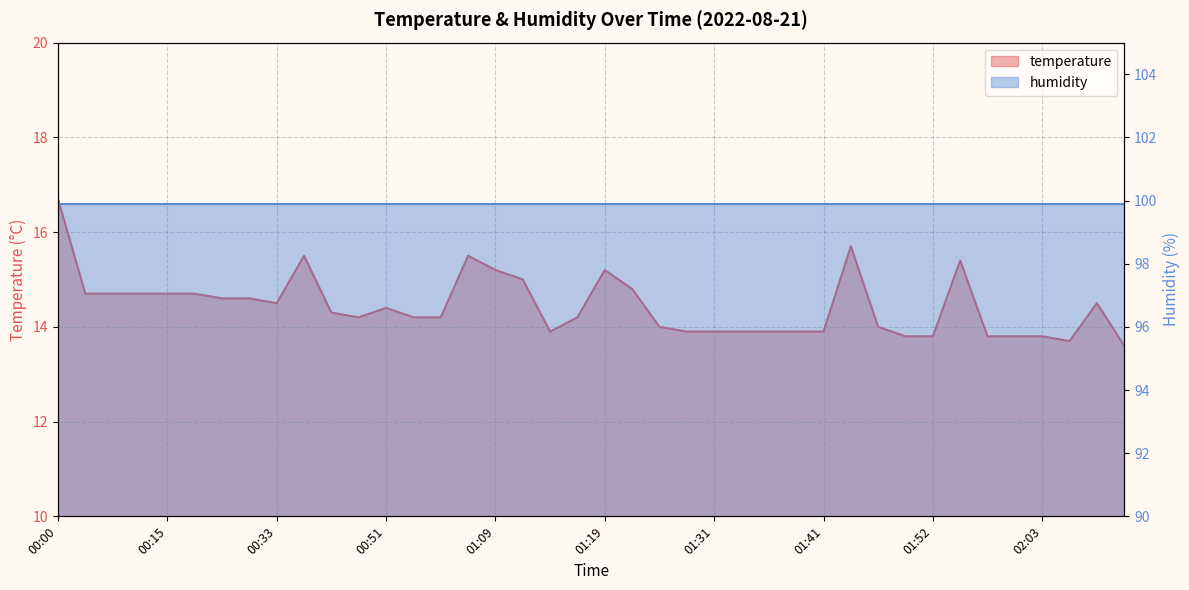

How many points are lower than both their immediate neighbors (excluding endpoints)?

4